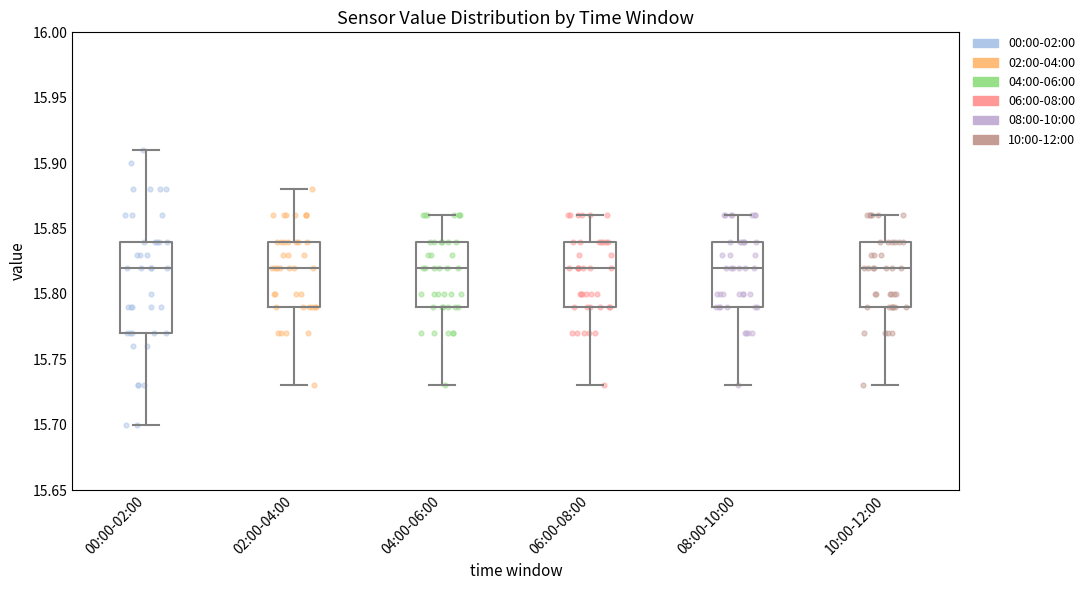

Reading left to right, transcribe this box plot: for each box, give where its median line is, the range the box spans, and where its two whiskers end, as read against the y-axis. The values are not printed on the chart, so give them approximately, as read against the axis.

00:00-02:00: median 15.82, box 15.77 to 15.84, whiskers 15.70 to 15.91
02:00-04:00: median 15.82, box 15.79 to 15.84, whiskers 15.73 to 15.88
04:00-06:00: median 15.82, box 15.79 to 15.84, whiskers 15.73 to 15.86
06:00-08:00: median 15.82, box 15.79 to 15.84, whiskers 15.73 to 15.86
08:00-10:00: median 15.82, box 15.79 to 15.84, whiskers 15.73 to 15.86
10:00-12:00: median 15.82, box 15.79 to 15.84, whiskers 15.73 to 15.86